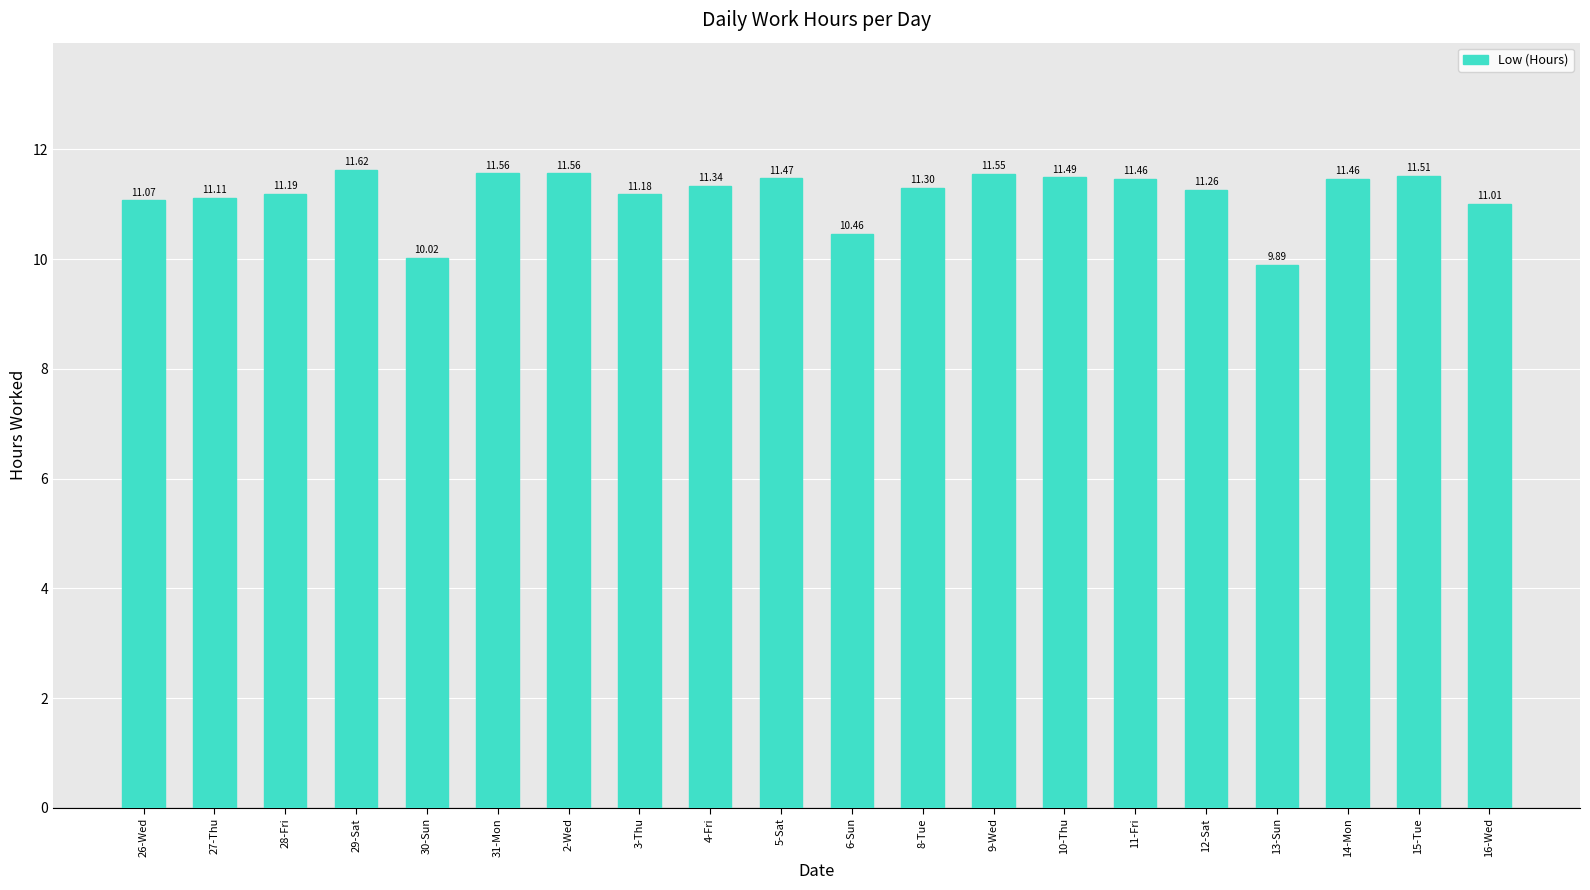

Count the number of data series in this chart.

1